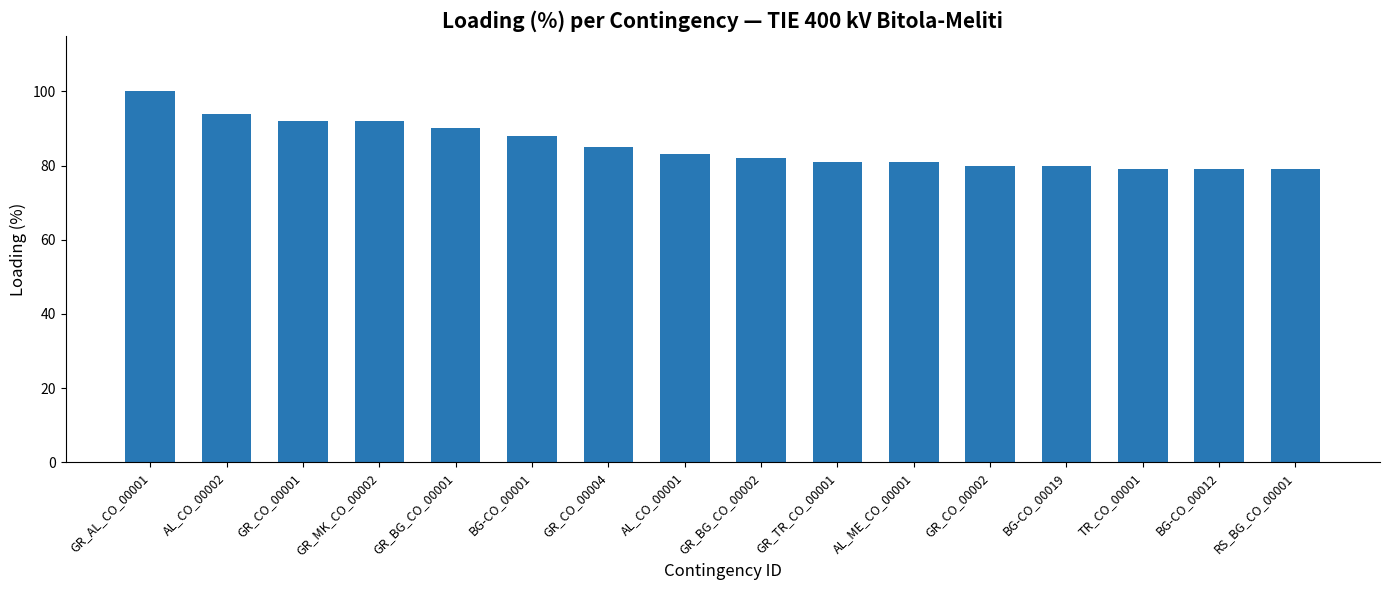

Is it true that the value at GR_BG_CO_00002 is 82?

True